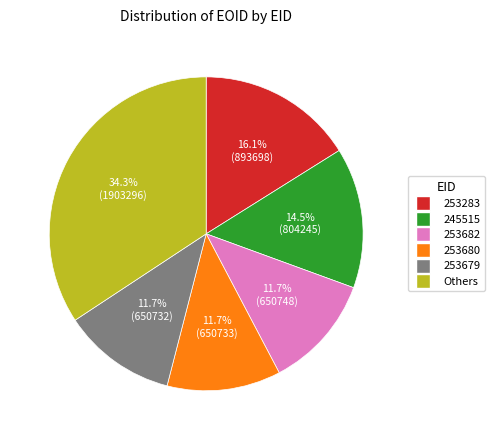

Is there any slice that represents more than half of the pie?

No